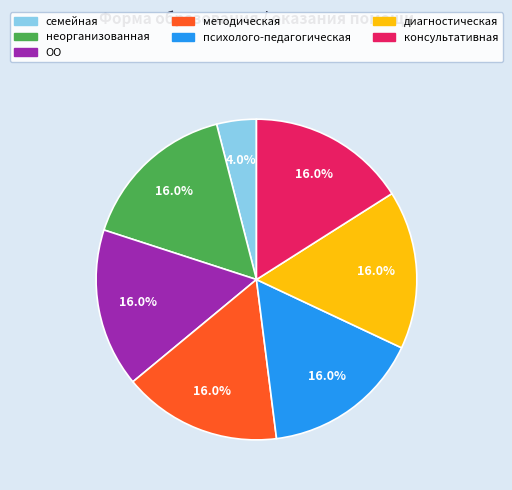

To the nearest percent, what is the average slice percentage?

14%